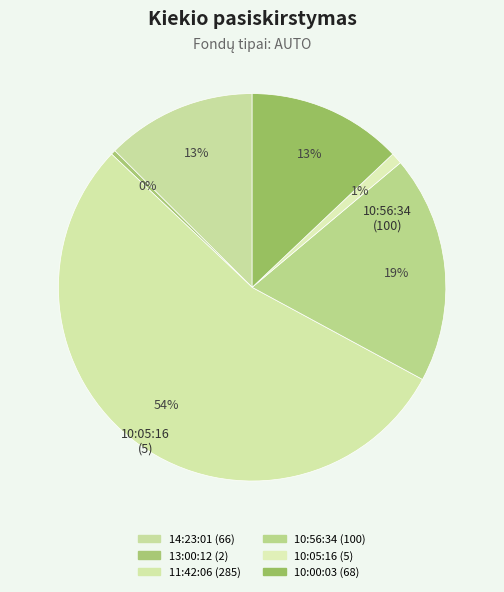

How many slices are in this pie chart?

6